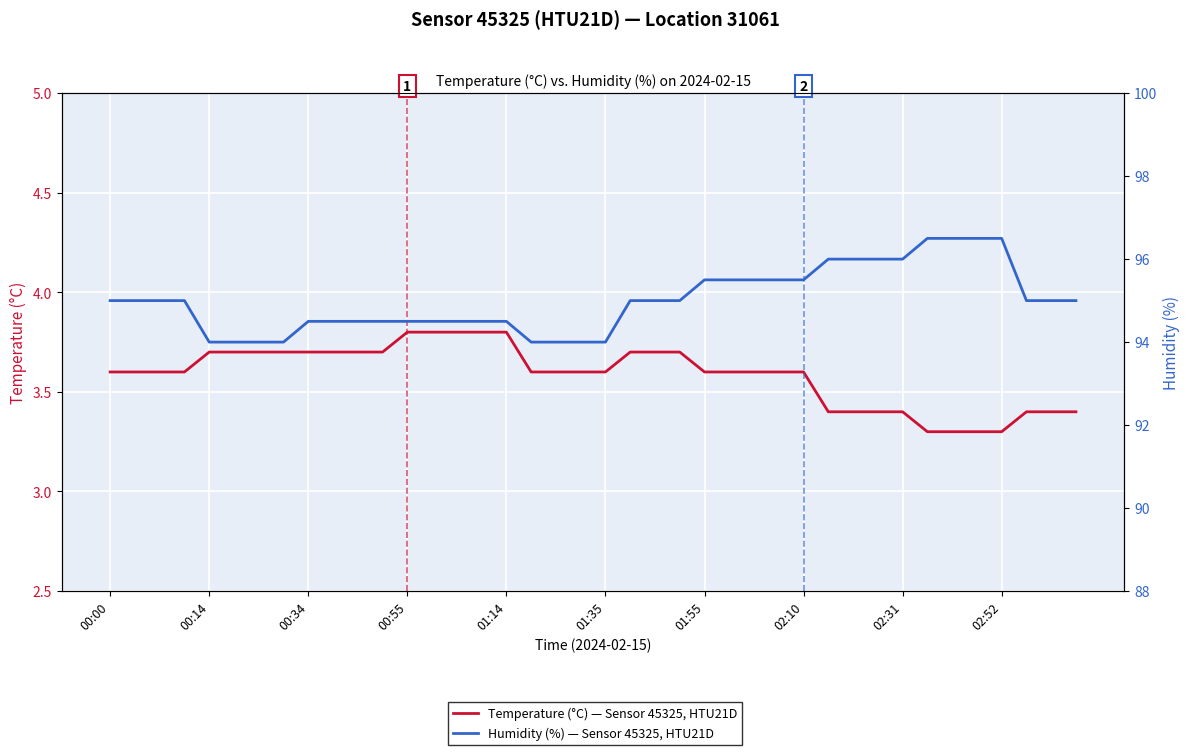

What is the value of the Temperature (°C) point at the 37th from the left?

3.3